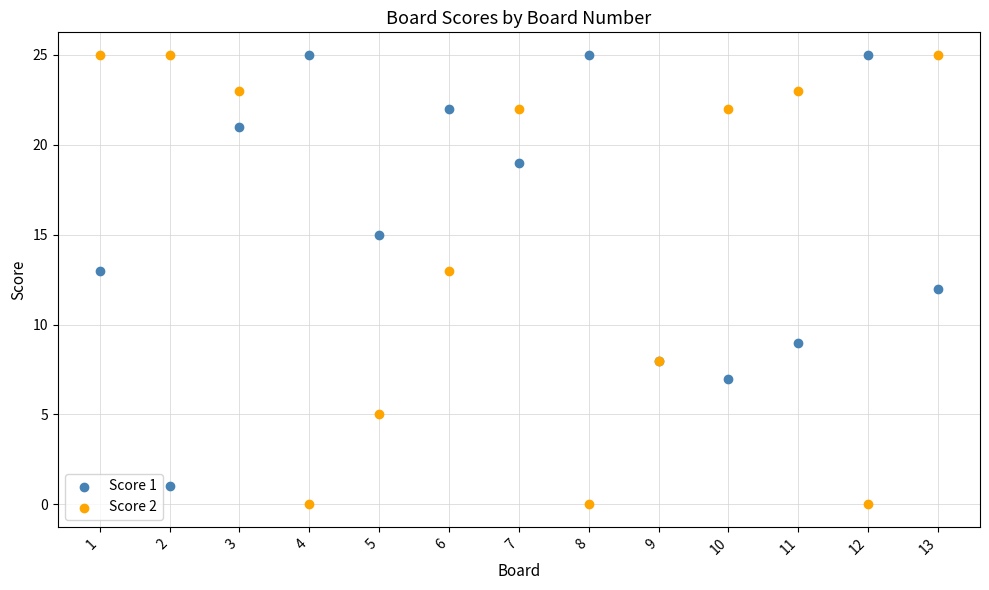

What are all the series names shown in the legend?

Score 1, Score 2